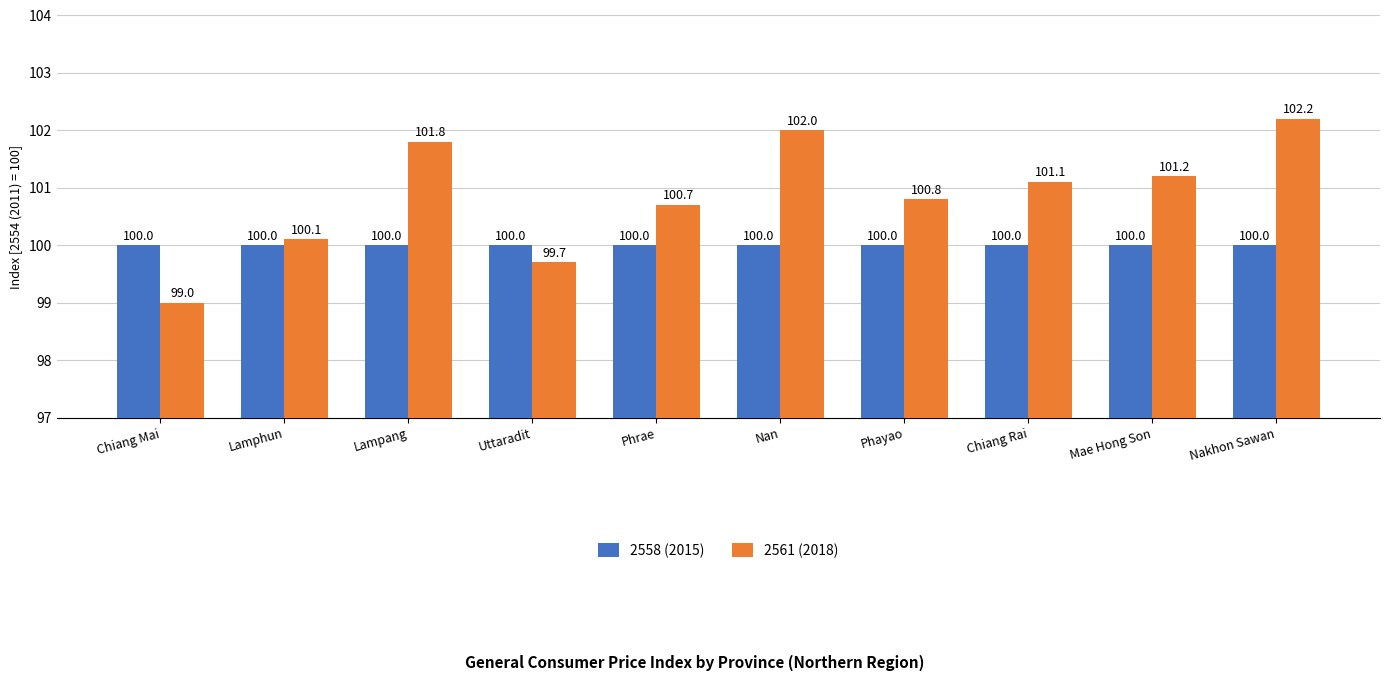

Which series changed the most between Lamphun and Lampang?

2561 (2018)